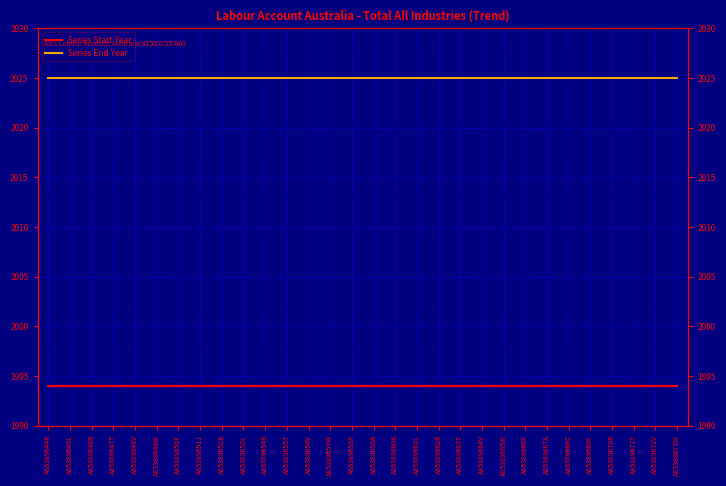

What are all the series names shown in the legend?

Series Start Year, Series End Year